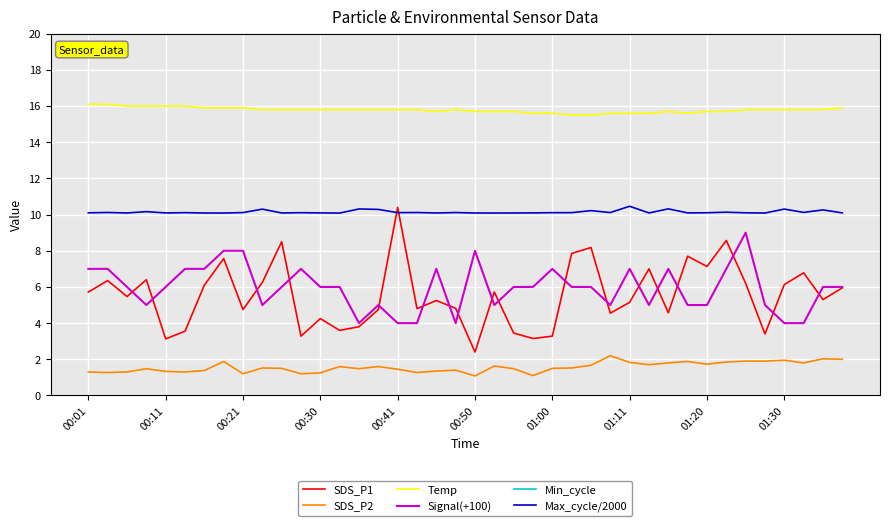

True or false: SDS_P2 and SDS_P1 cross at least once.

False